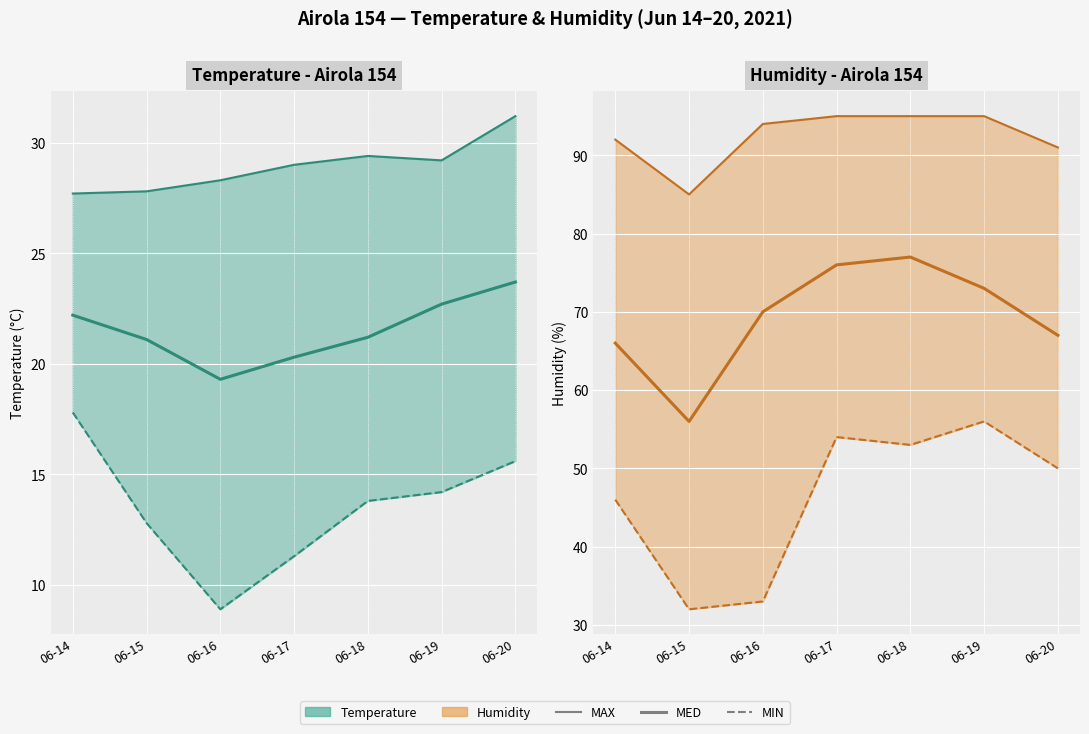

Reading left to right, what are all the values shown in this chart?

Temp MAX: 27.7	27.8	28.3	29.0	29.4	29.2	31.2
Temp MED: 22.2	21.1	19.3	20.3	21.2	22.7	23.7
Temp MIN: 17.8	12.8	8.9	11.3	13.8	14.2	15.6
Humidity MAX: 92.0	85.0	94.0	95.0	95.0	95.0	91.0
Humidity MED: 66.0	56.0	70.0	76.0	77.0	73.0	67.0
Humidity MIN: 46.0	32.0	33.0	54.0	53.0	56.0	50.0